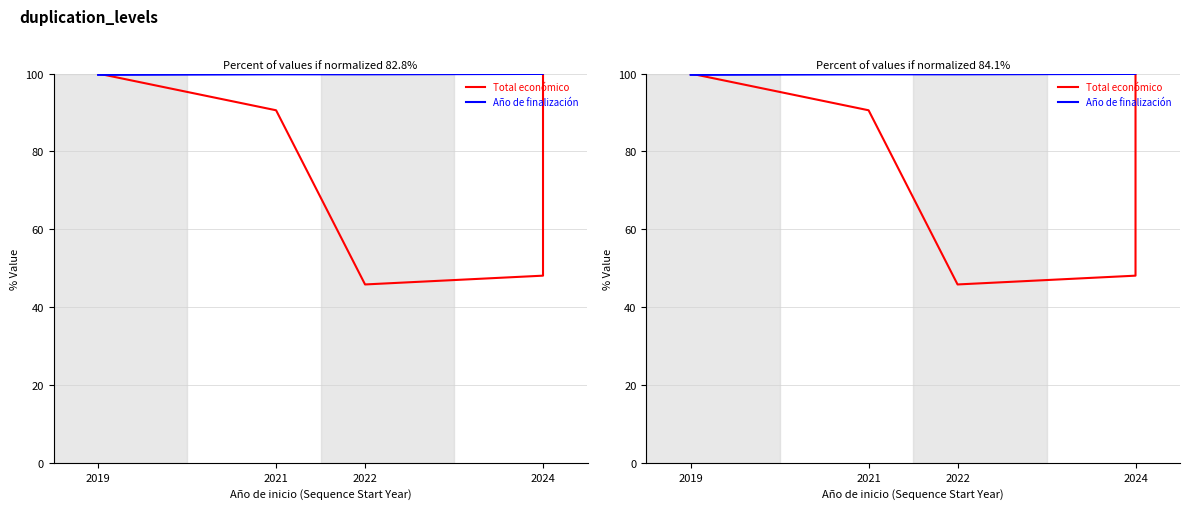

True or false: Año de finalización has more than 2 points higher than both neighbors.

False